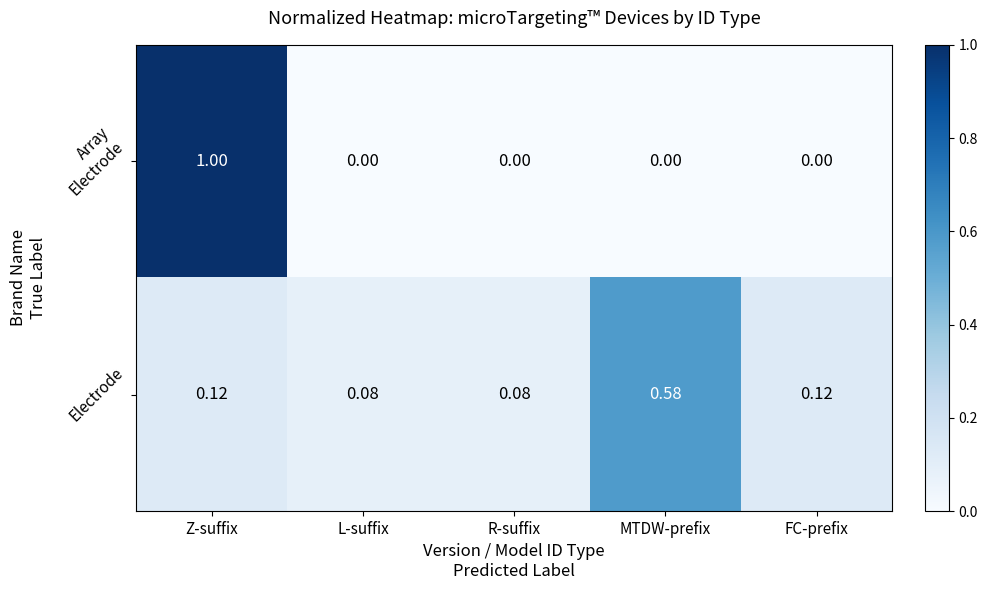

At how many categories does at least one series exceed 0?

5